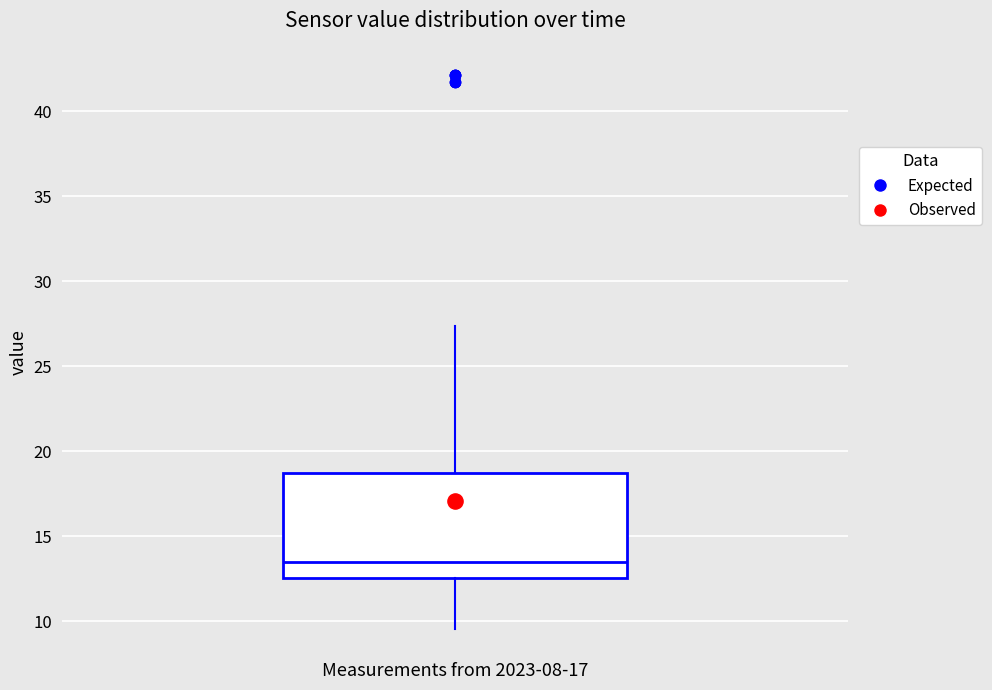

Transcribe this box plot: give where the median line is, the range the box spans, and where the two whiskers end, as read against the y-axis. The values are not printed on the chart, so give them approximately, as read against the axis.

median 13.5, box 12.5 to 18.5, whiskers 9.5 to 27.5